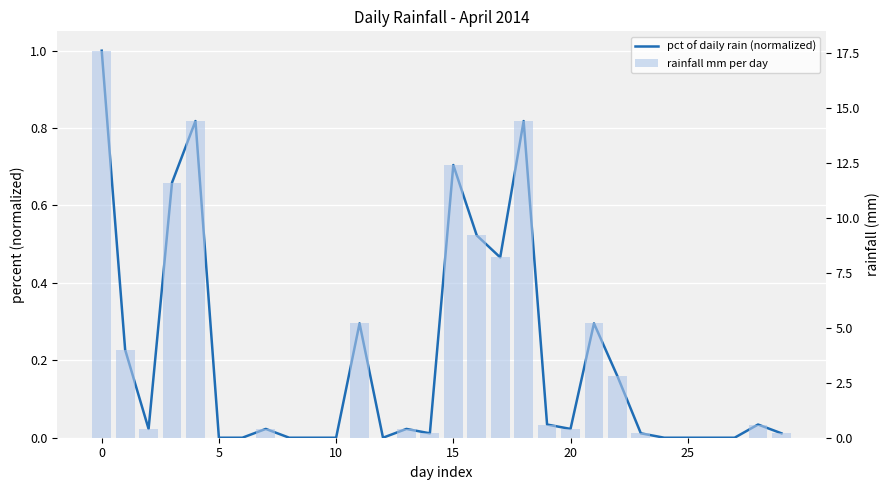

How many values in rainfall mm per day are above zero?

20